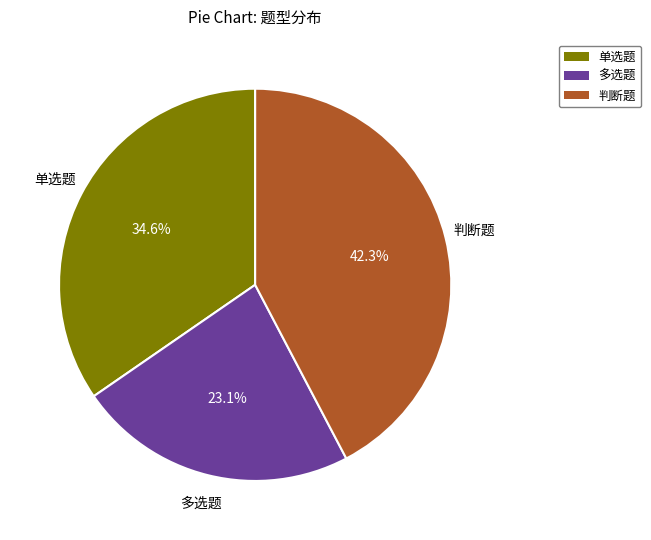

Is there a majority slice in this chart?

No